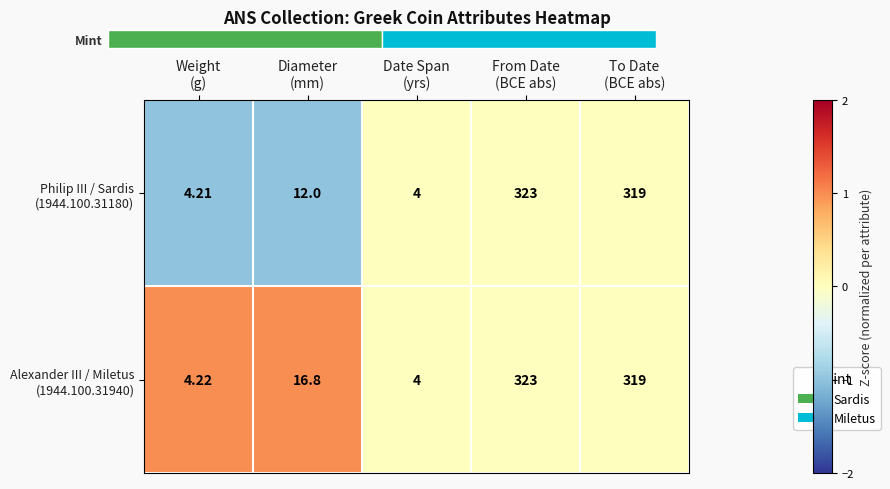

Rank the categories by Philip III / Sardis (1944.100.31180) value from highest to lowest.

Date Span (yrs), From Date (BCE abs), To Date (BCE abs), Weight (g), Diameter (mm)